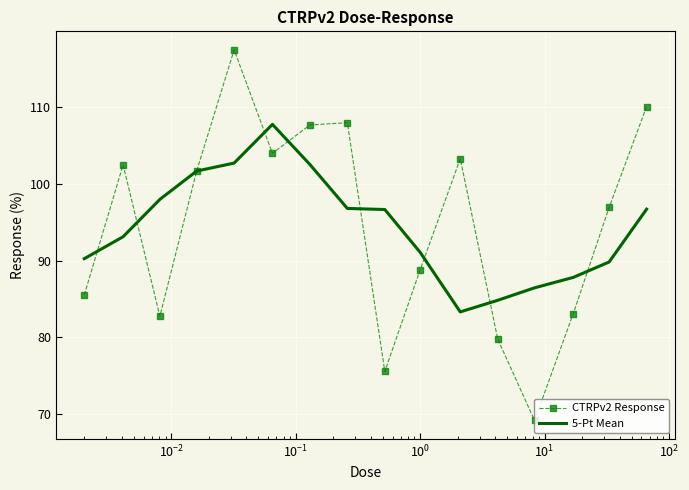

After their last crossing, which series has the higher values: CTRPv2 Response or 5-Pt Mean?

CTRPv2 Response